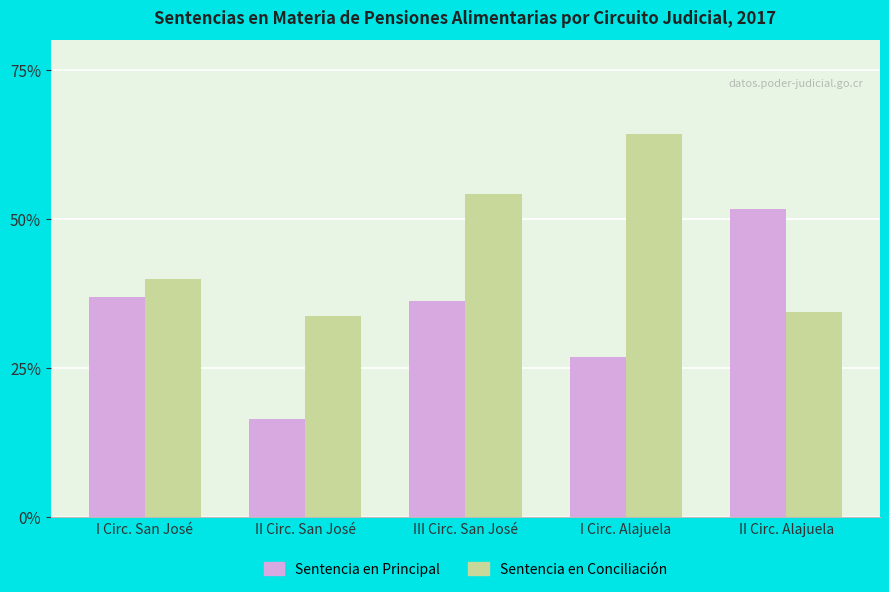

True or false: Sentencia en Principal has a value of 18.1 at I Circ. Alajuela.

False